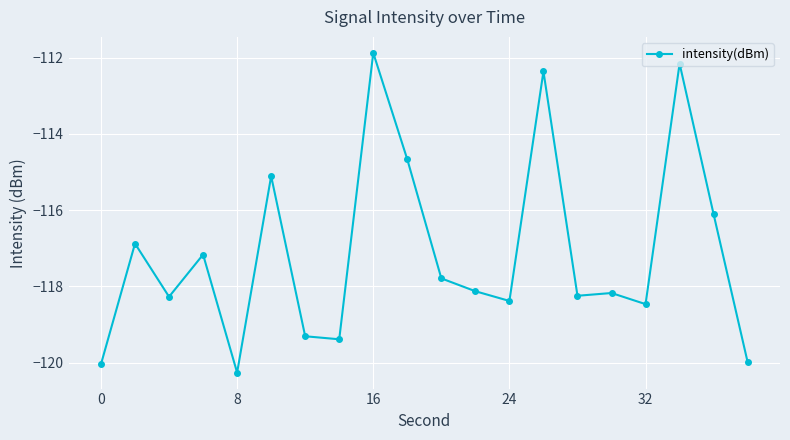

True or false: there are more than 0 points higher than both neighbors.

True